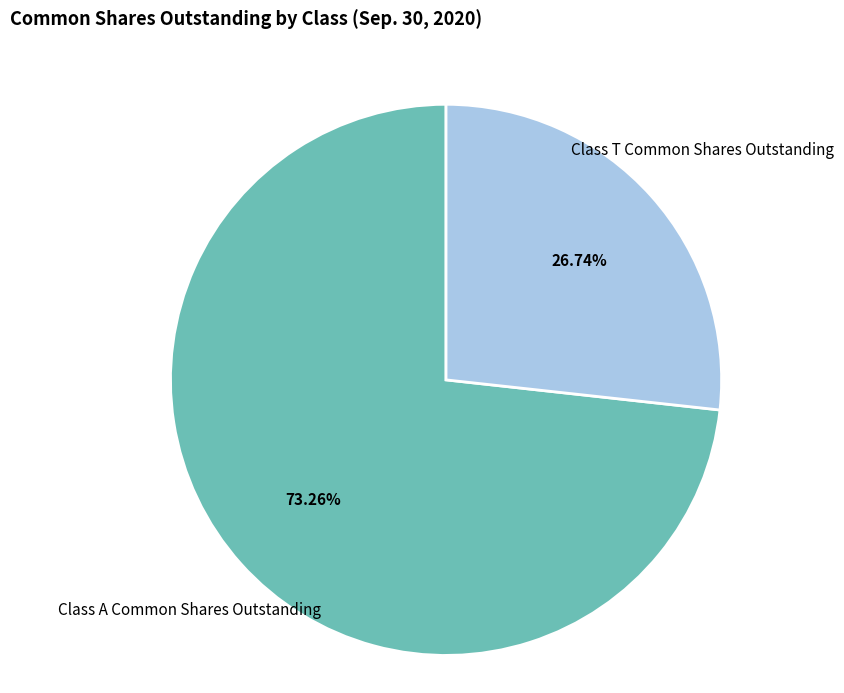

Which category accounts for the majority?

Class A Common Shares Outstanding